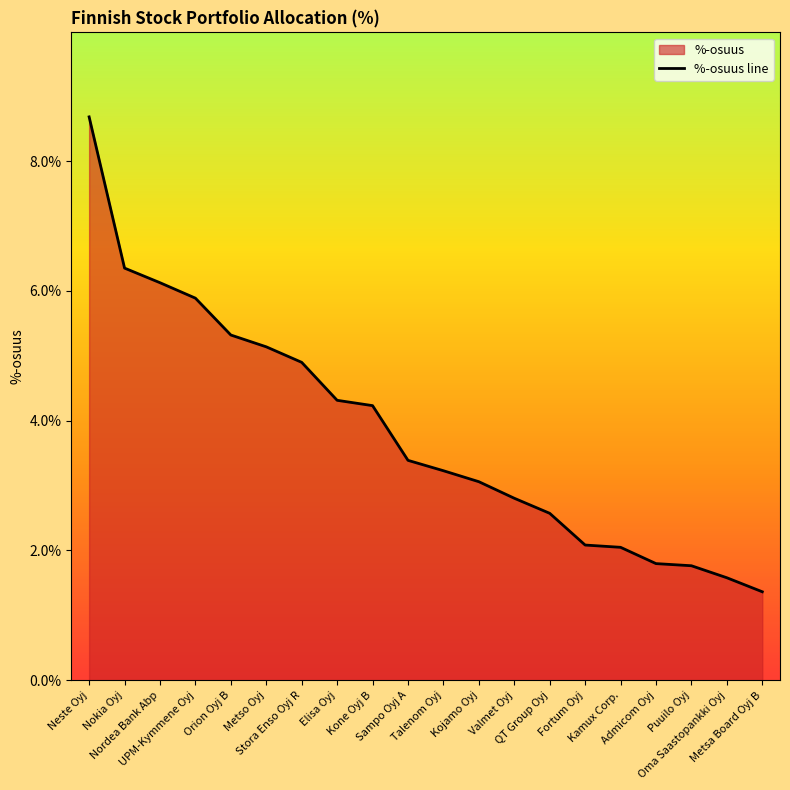

What is the value of the 8th point from the left?

4.3